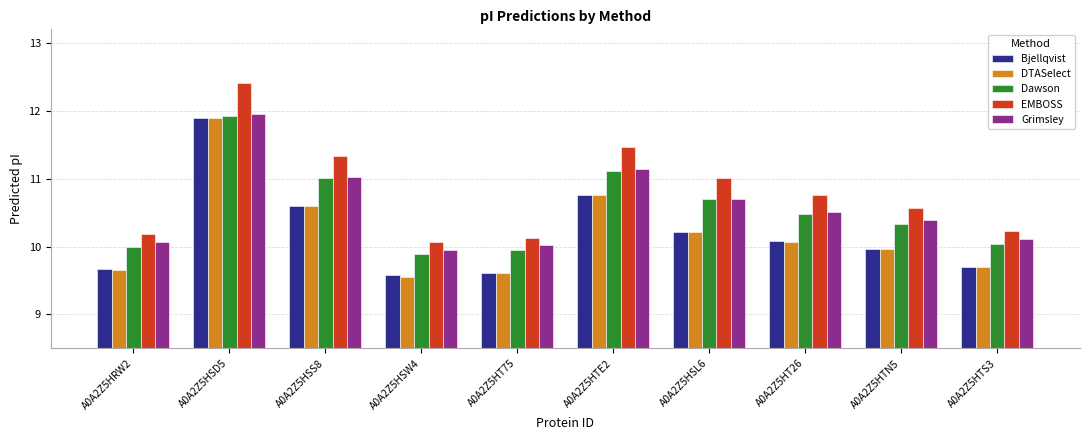

The DTASelect series shows 10.1 at A0A2Z5HT26. True or false?

True